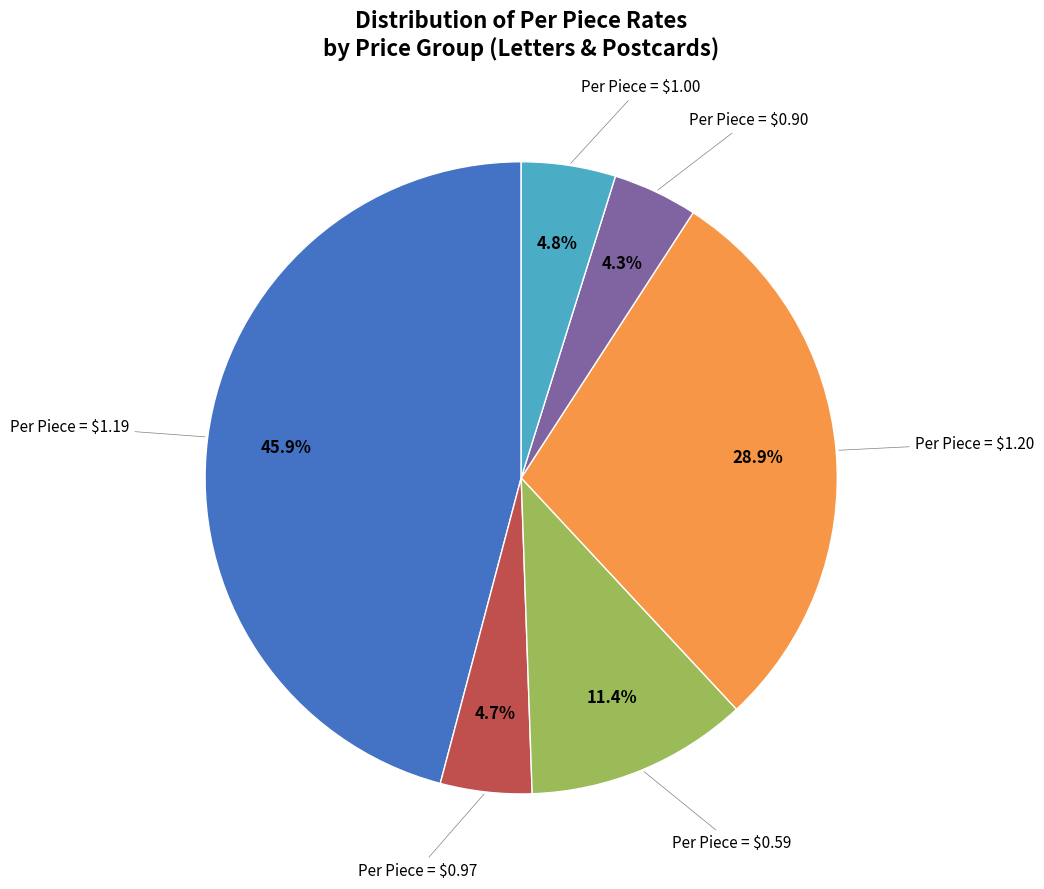

How many slices are in this pie chart?

6